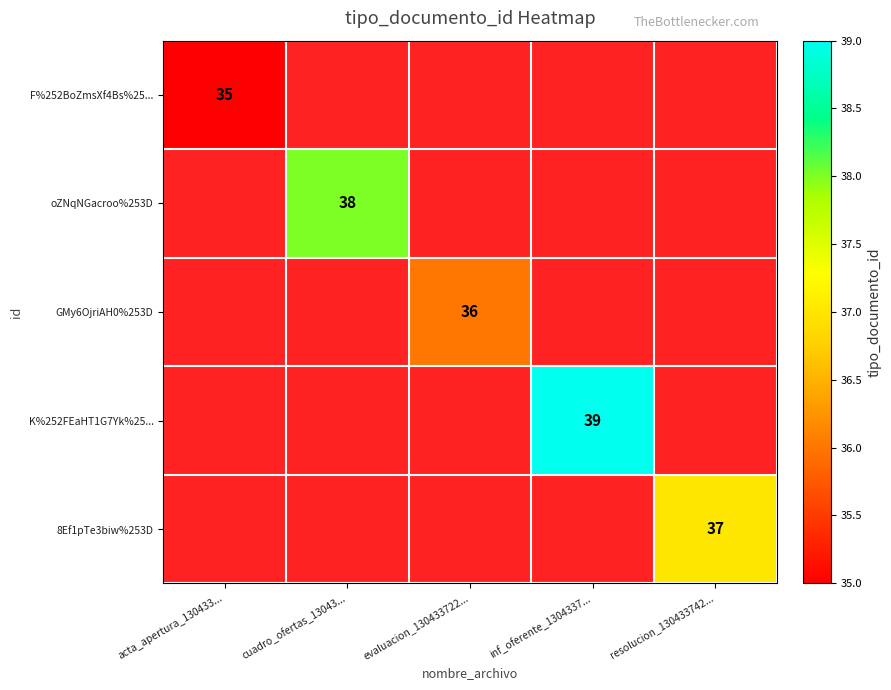

At how many categories does at least one series exceed 37?

2